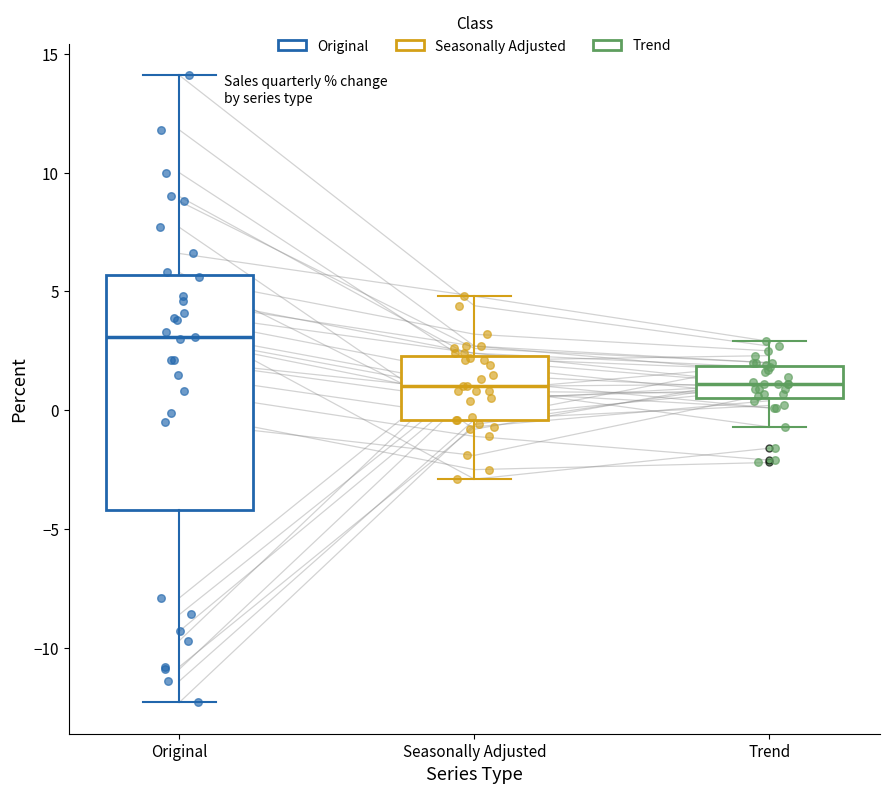

Reading left to right, transcribe this box plot: for each box, give where its median line is, the range the box spans, and where its two whiskers end, as read against the y-axis. The values are not printed on the chart, so give them approximately, as read against the axis.

Original: median 3.0, box -4.0 to 5.5, whiskers -12.5 to 14.0
Seasonally Adjusted: median 1.0, box -0.5 to 2.5, whiskers -3.0 to 5.0
Trend: median 1.0, box 0.5 to 2.0, whiskers -0.5 to 3.0